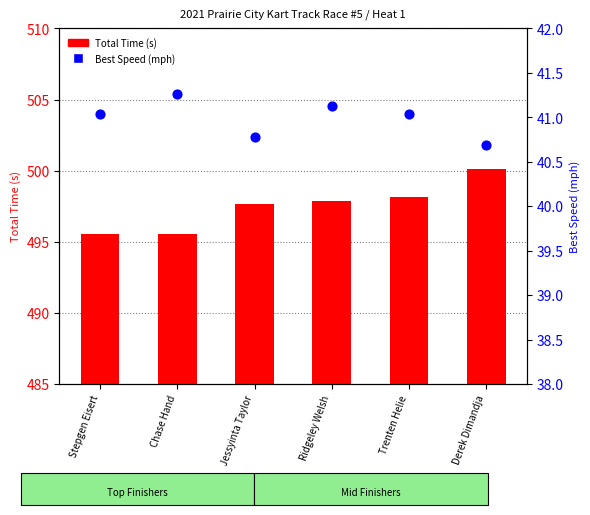

Is the value of Total Time (s) at Derek Dimandja greater than the value of Best Speed (mph) at Stepgen Eisert?

Yes